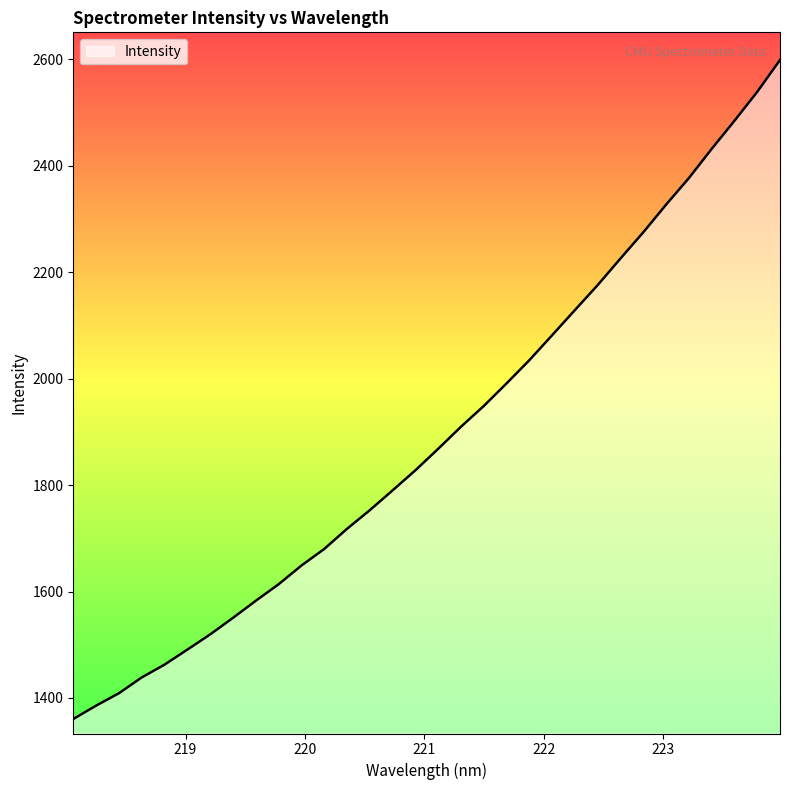

What is the greatest value displayed?

2598.8